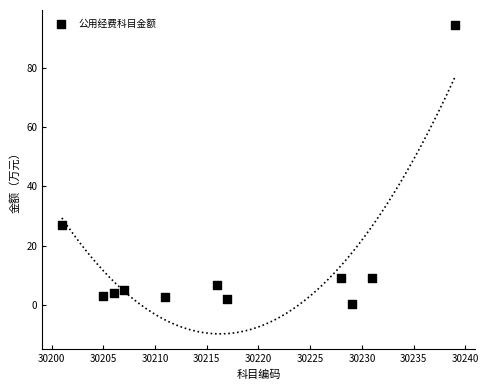

What Y value in the scatter plot is closest to 47?

27.0